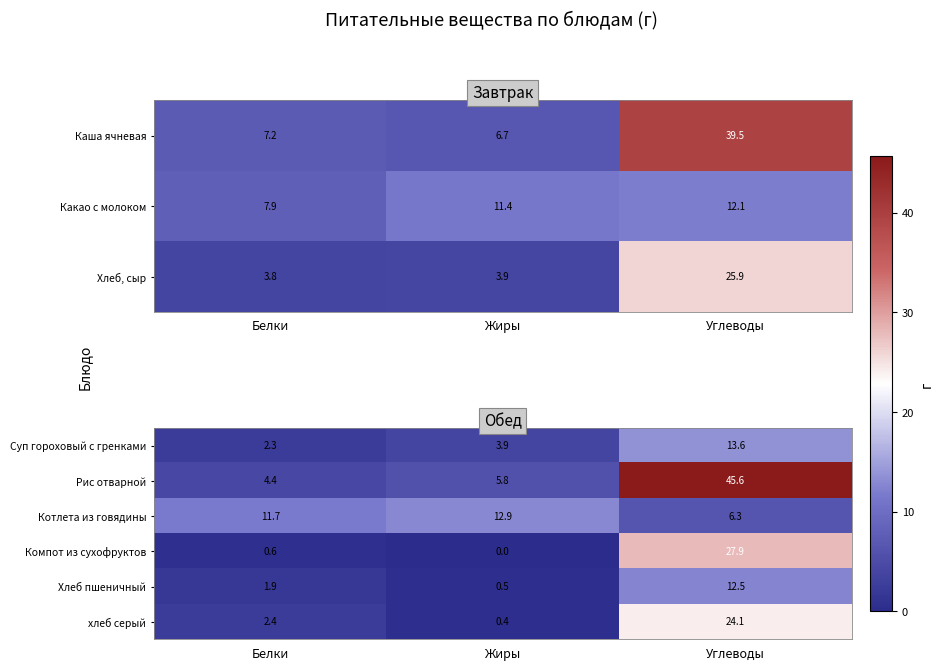

What is the difference between the highest and lowest values at Белки?

11.2